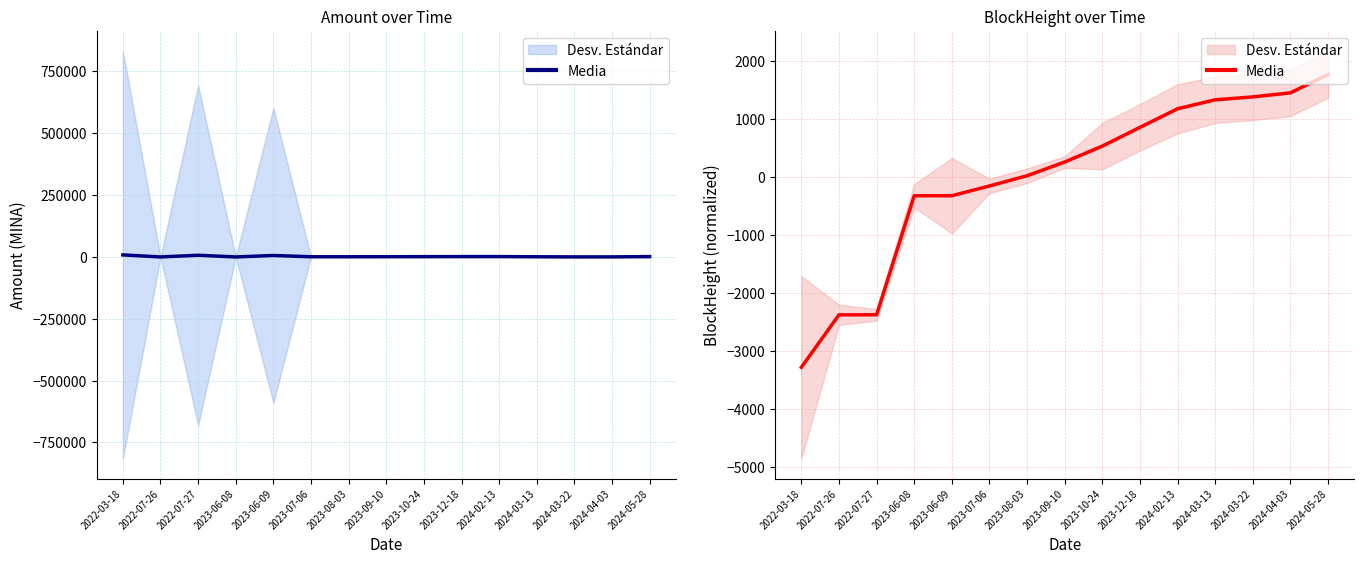

At which category does the chart reach its peak across all series?

2024-05-28